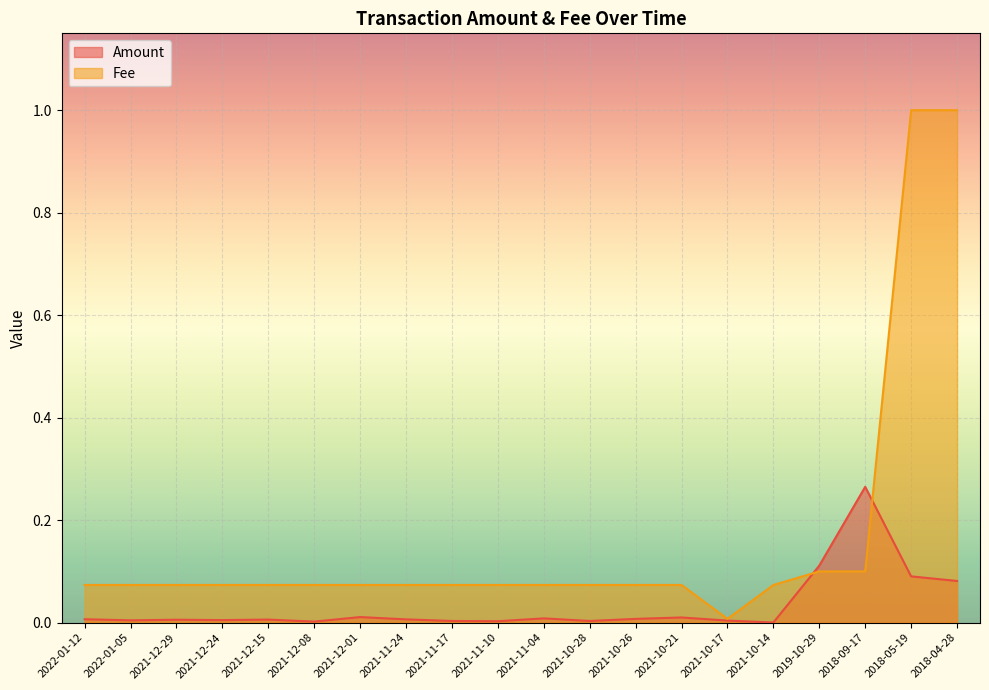

True or false: Fee has more than 2 interior local peaks.

False